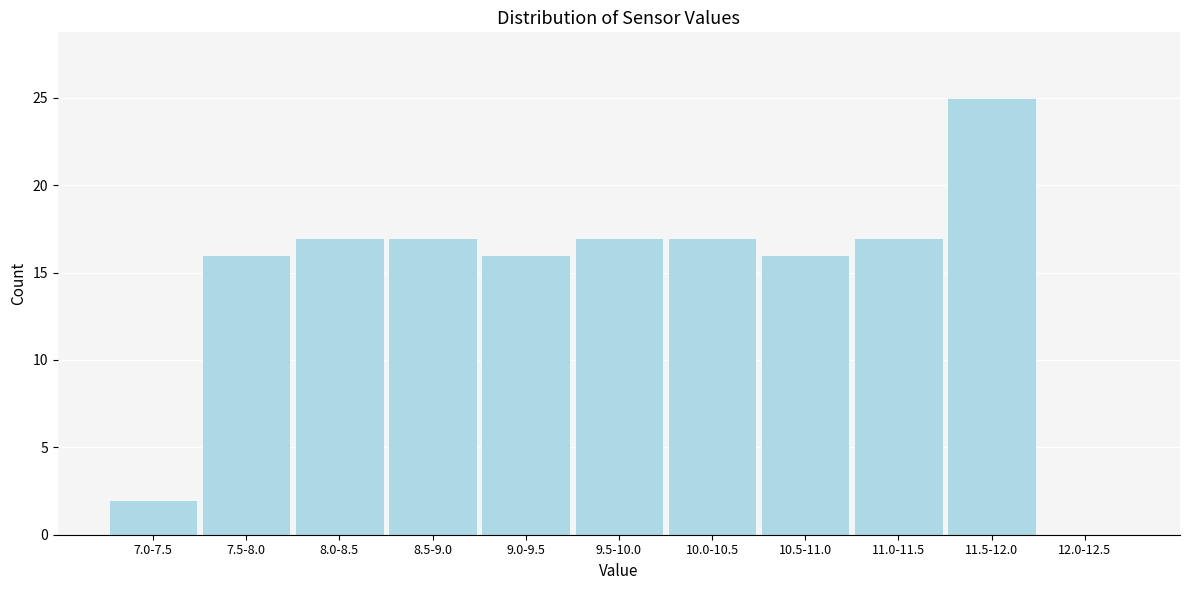

Reading left to right, transcribe all the data shown in this chart.

7.0-7.5=2	7.5-8.0=16	8.0-8.5=17	8.5-9.0=17	9.0-9.5=16	9.5-10.0=17	10.0-10.5=17	10.5-11.0=16	11.0-11.5=17	11.5-12.0=25	12.0-12.5=0